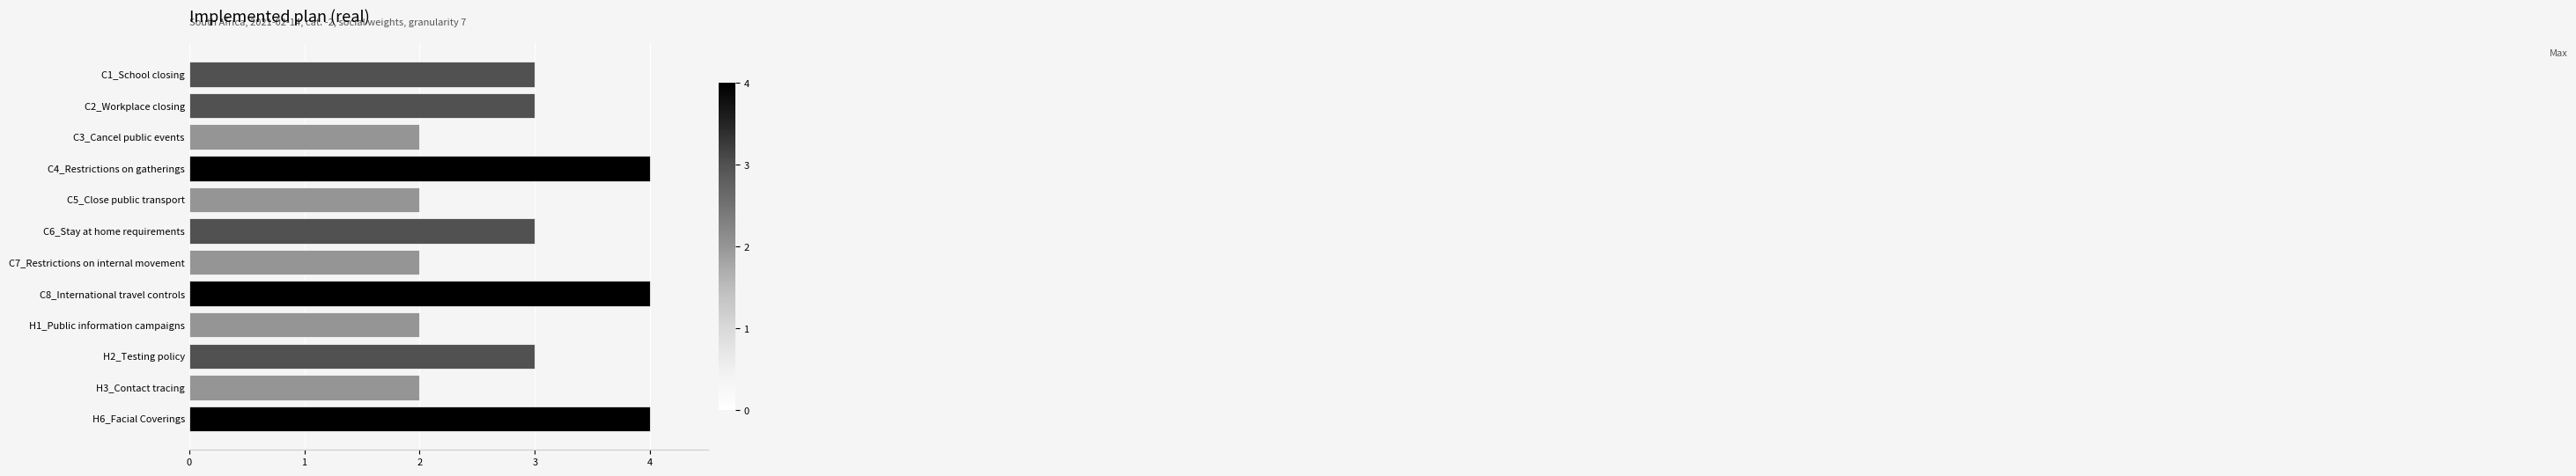

What is the sum of all values?

34